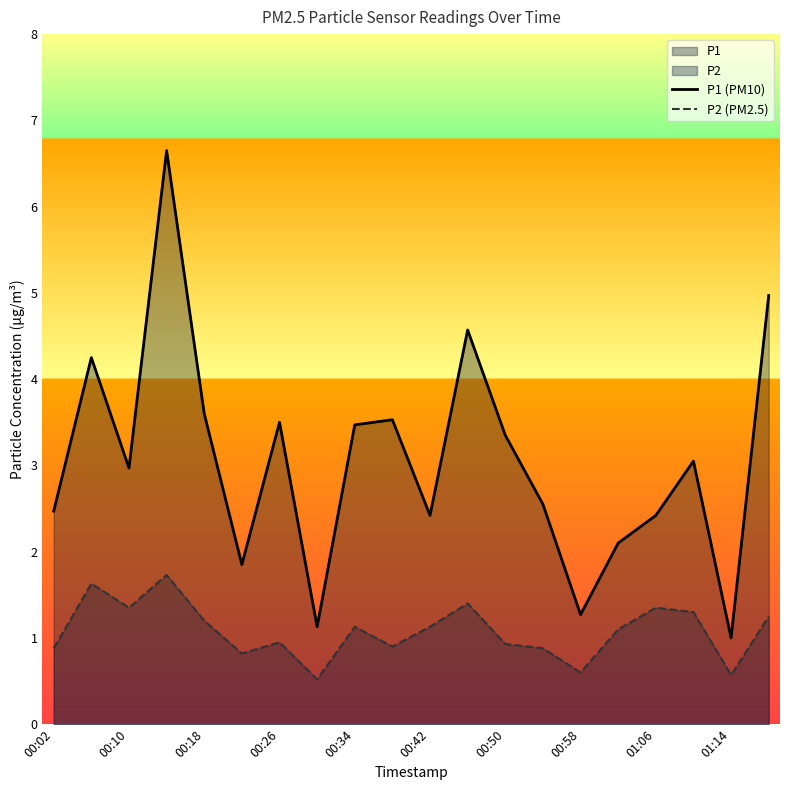

What is the total value across all series at 00:18?

4.8